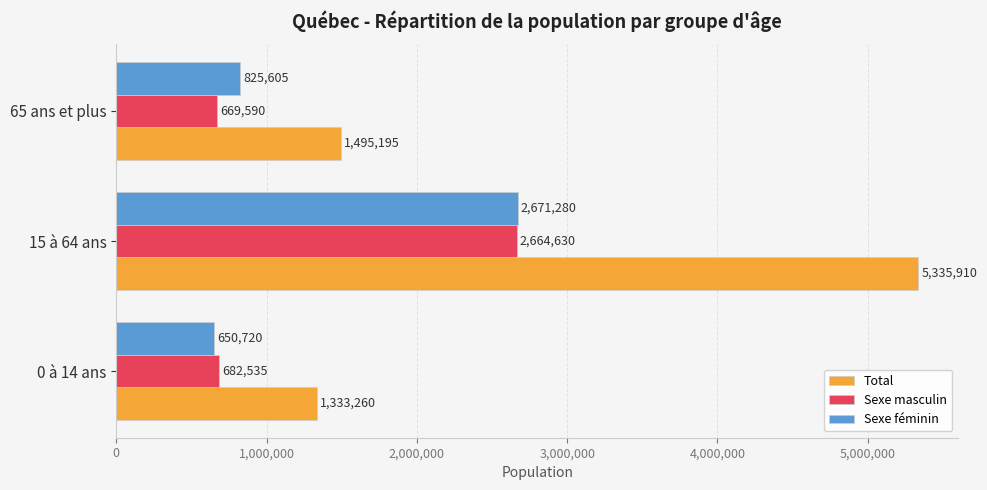

At 0 à 14 ans, list the series in order from largest to smallest.

Total, Sexe masculin, Sexe féminin